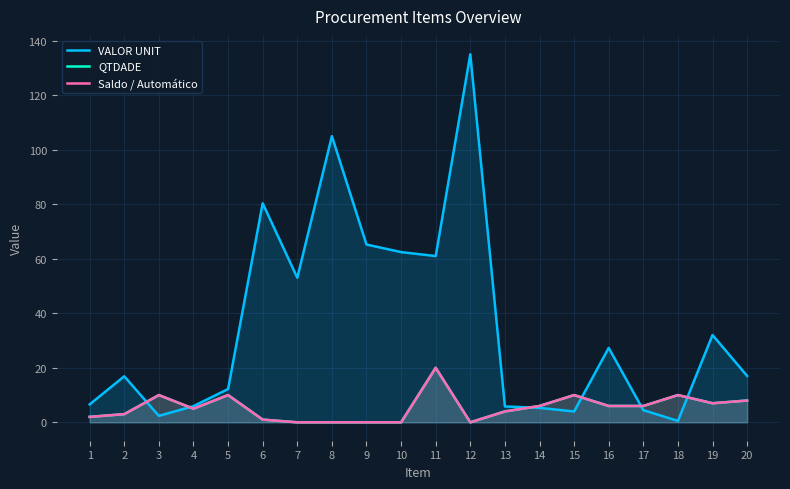

True or false: QTDADE and Saldo / Automático intersect in this chart.

False